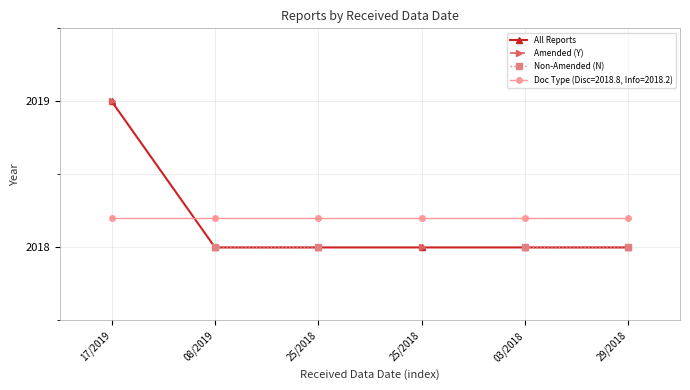

True or false: Amended (Y) has more than 1 interior local peaks.

False